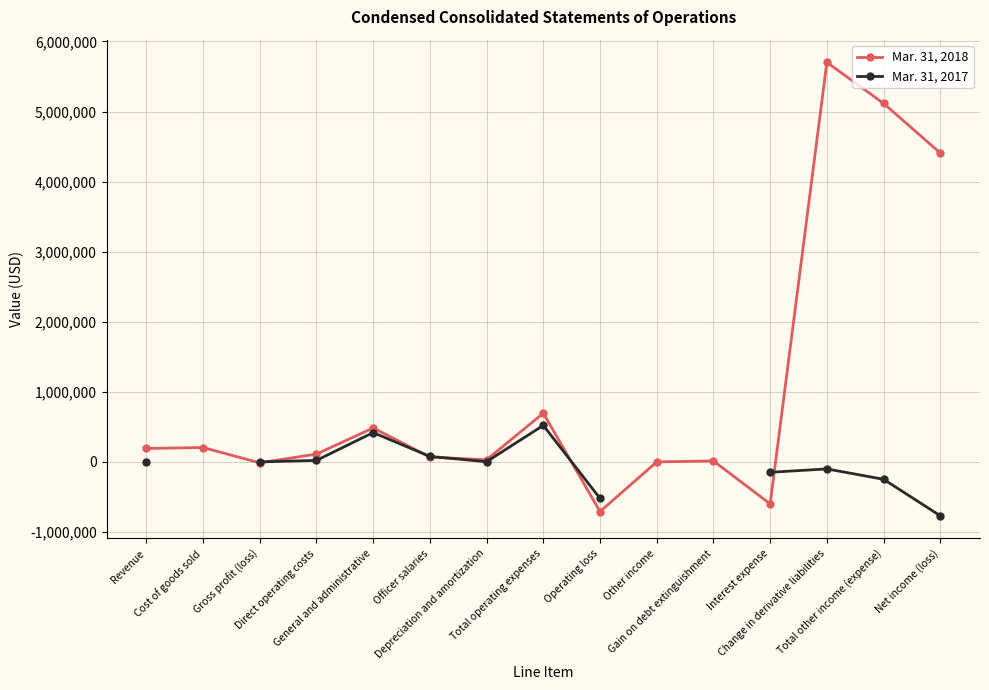

At which category does Mar. 31, 2018 reach its first local peak?

Cost of goods sold